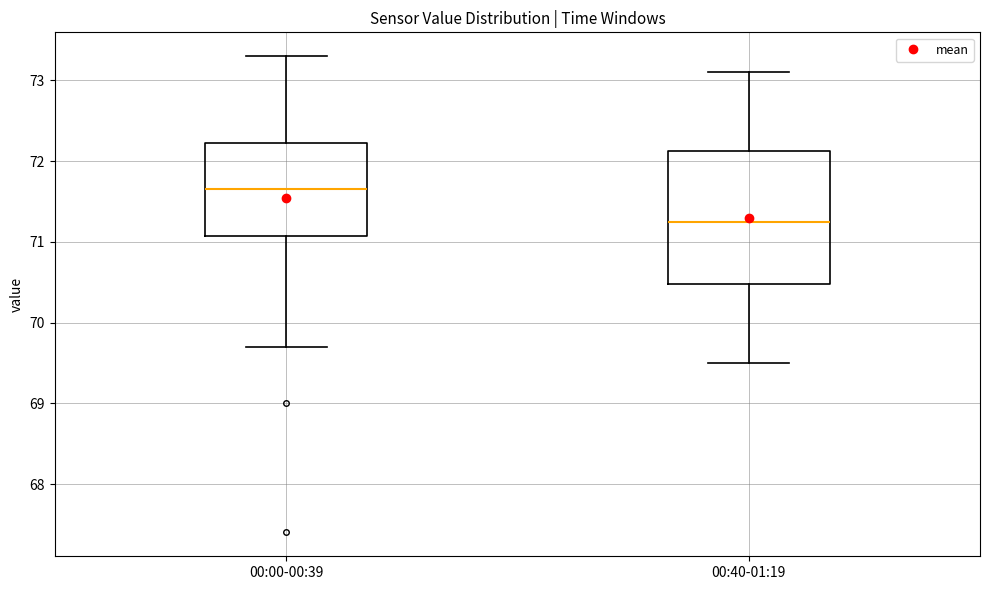

Where is the upper edge of the box for 00:40-01:19 on the y-axis? The values are not printed on the chart, so give them approximately, as read against the axis.

72.1